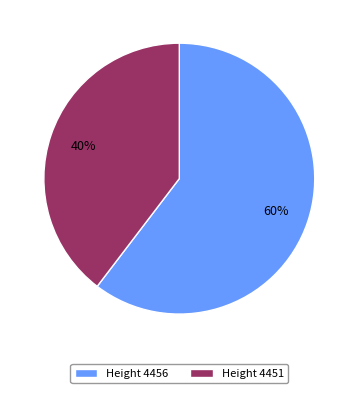

What is the ratio of the value at Height 4451 to the value at Height 4456?

0.7